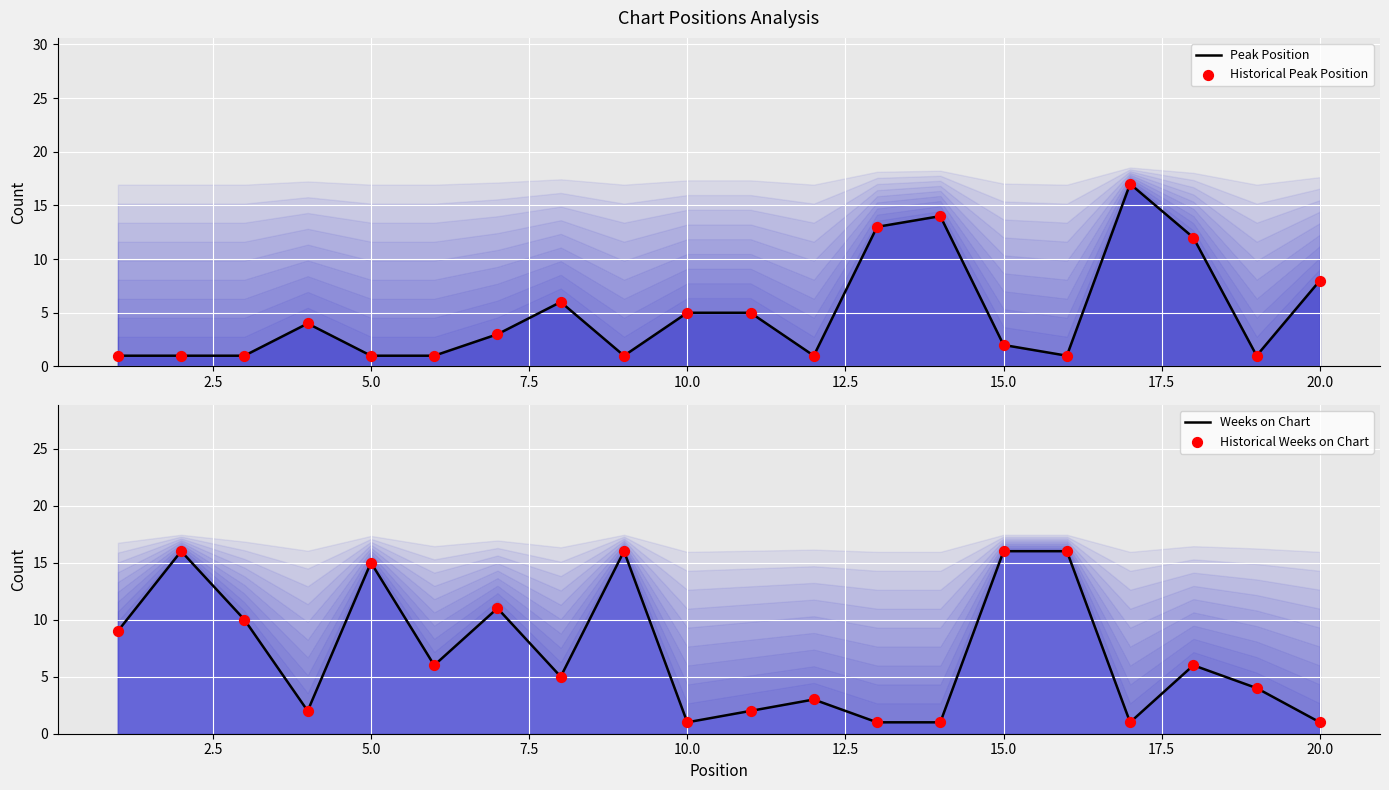

Which series has the largest total across all categories?

Weeks on Chart